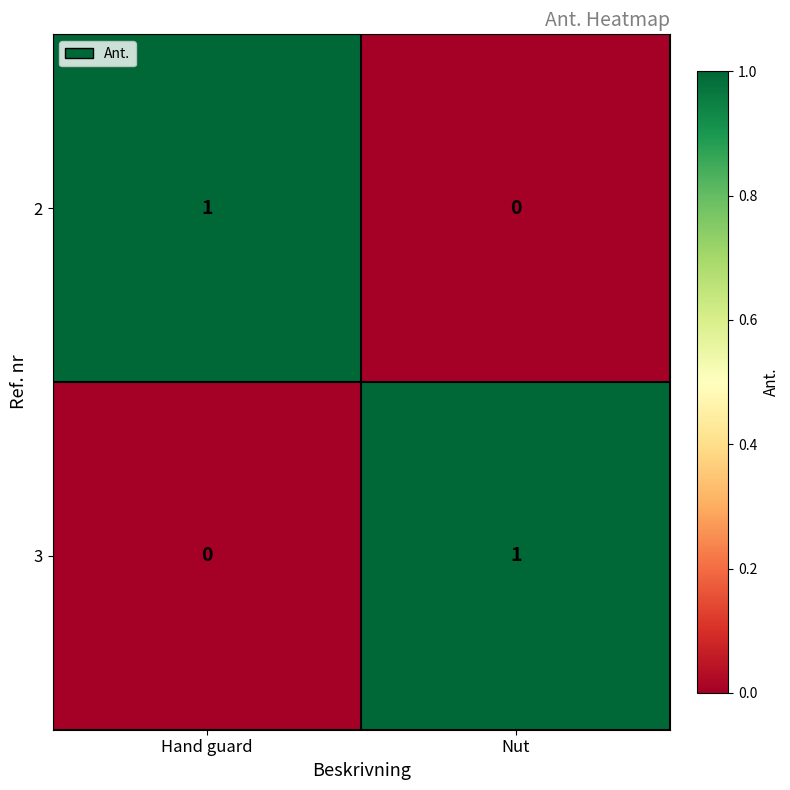

At Nut, list the series in order from largest to smallest.

3, 2